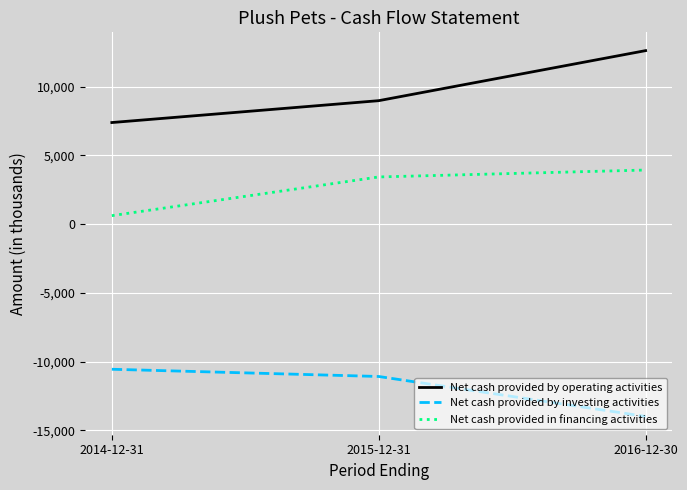

What is the average value of the Net cash provided by investing activities series?

-11880